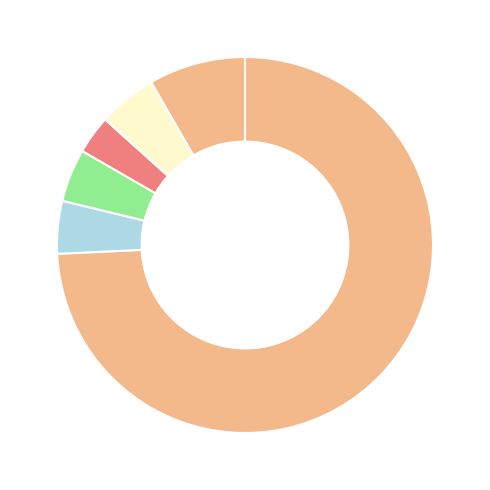

What is the largest slice in the pie chart?

Výnosy z transferů